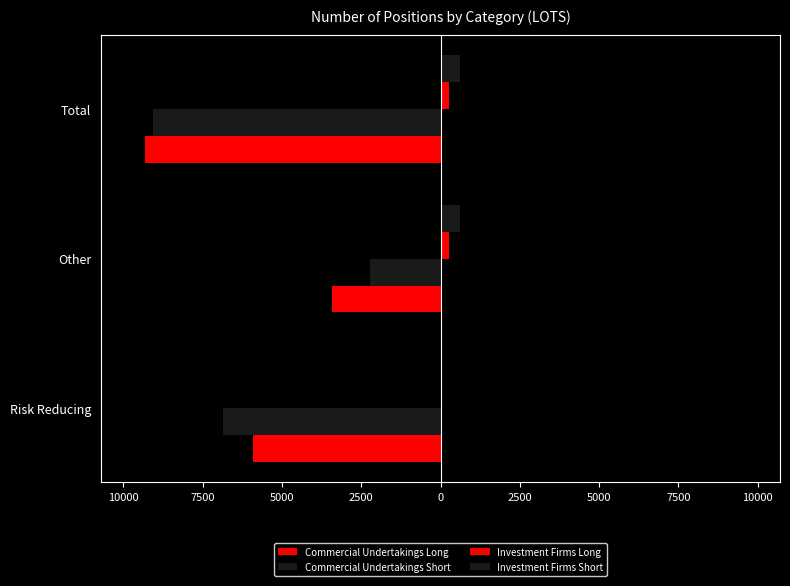

What is the value of the Commercial Undertakings Long bar at the 1st from the left?

-5897.0